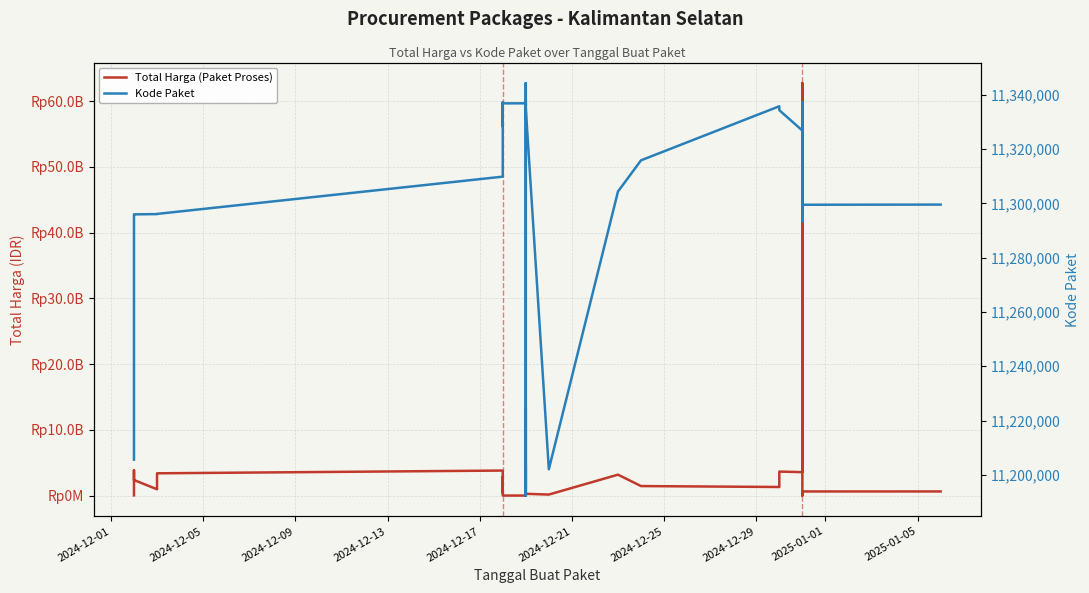

List the series in order of their overall mean, lowest first.

Kode Paket, Total Harga (Paket Proses)